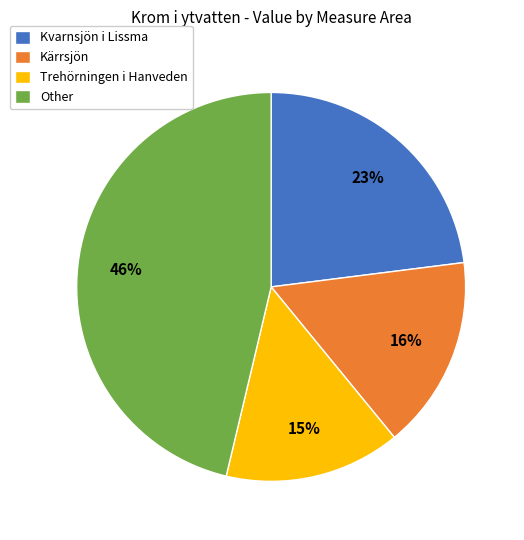

What is the largest slice in the pie chart?

Other